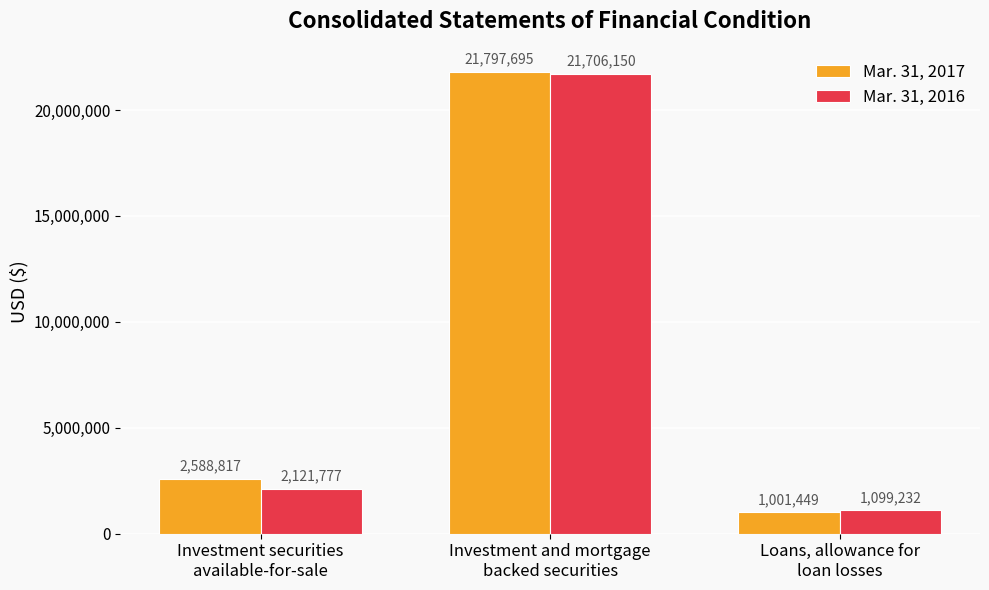

Rank the series by their average value, from lowest to highest.

Mar. 31, 2016, Mar. 31, 2017